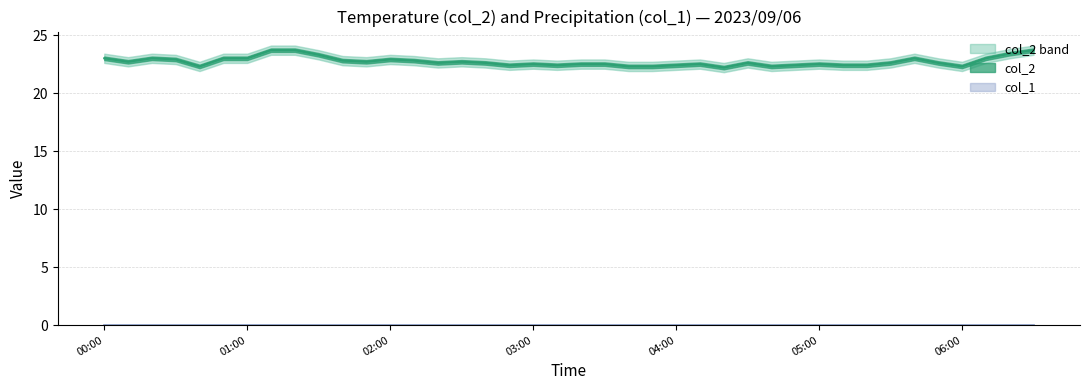

Rank the categories by value from highest to lowest.

2023/09/06 01:10:00, 2023/09/06 01:20:00, 2023/09/06 06:30:00, 2023/09/06 06:20:00, 2023/09/06 01:30:00, 2023/09/06 00:00:00, 2023/09/06 00:20:00, 2023/09/06 00:50:00, 2023/09/06 01:00:00, 2023/09/06 05:40:00, 2023/09/06 06:10:00, 2023/09/06 00:30:00, 2023/09/06 02:00:00, 2023/09/06 01:40:00, 2023/09/06 02:10:00, 2023/09/06 00:10:00, 2023/09/06 01:50:00, 2023/09/06 02:30:00, 2023/09/06 02:20:00, 2023/09/06 02:40:00, 2023/09/06 04:30:00, 2023/09/06 05:30:00, 2023/09/06 05:50:00, 2023/09/06 03:00:00, 2023/09/06 03:20:00, 2023/09/06 03:30:00, 2023/09/06 04:10:00, 2023/09/06 05:00:00, 2023/09/06 02:50:00, 2023/09/06 03:10:00, 2023/09/06 04:00:00, 2023/09/06 04:50:00, 2023/09/06 05:10:00, 2023/09/06 05:20:00, 2023/09/06 00:40:00, 2023/09/06 03:40:00, 2023/09/06 03:50:00, 2023/09/06 04:40:00, 2023/09/06 06:00:00, 2023/09/06 04:20:00